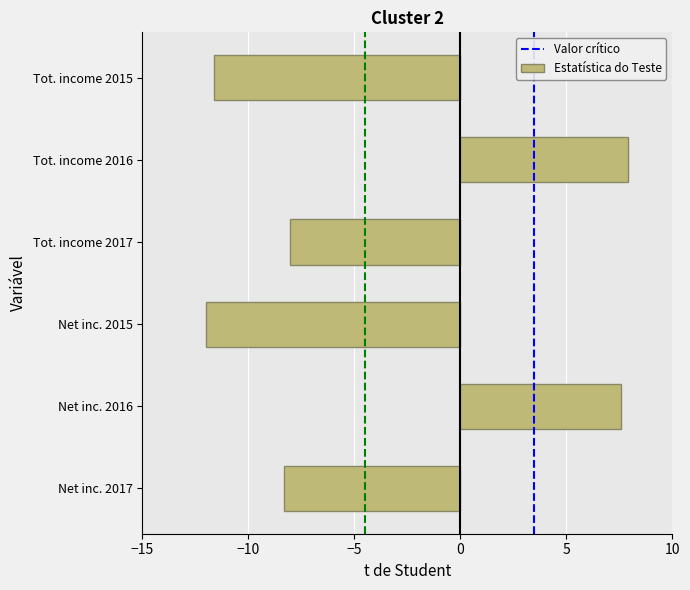

Reading bottom to top, list all the values displayed in this chart.

-8.3	7.6	-12.0	-8.1	7.9	-11.6